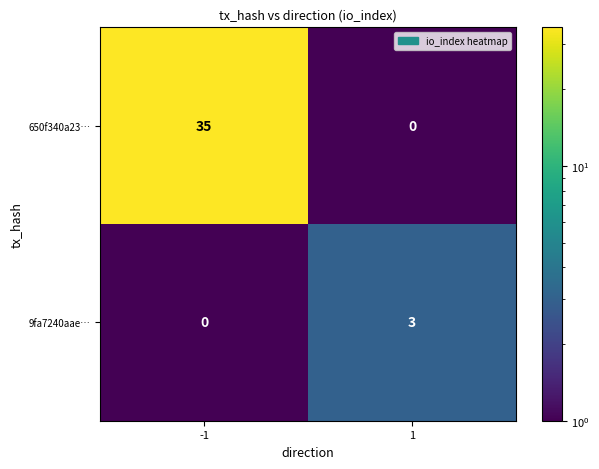

Is it true that 650f340a23… equals -14 at 1?

False